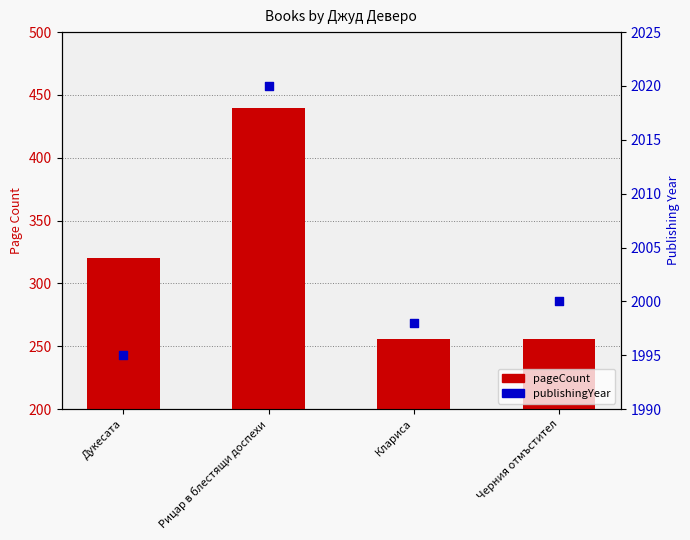

What is the total value across all series at Дукесата?

2315